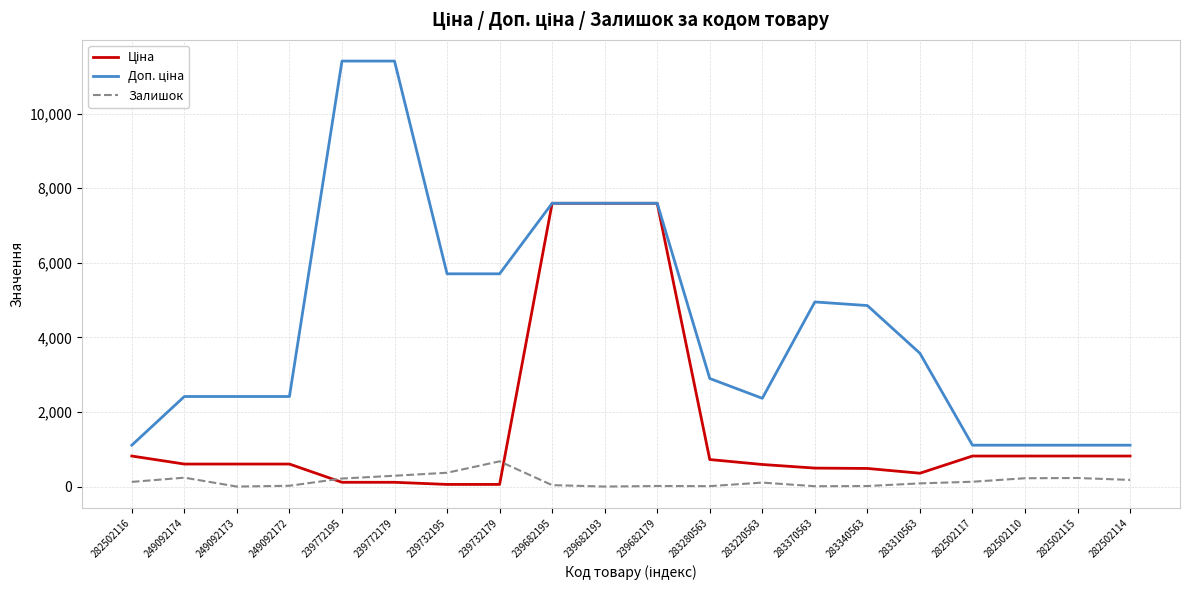

Is this an area chart (filled region under the line)?

No